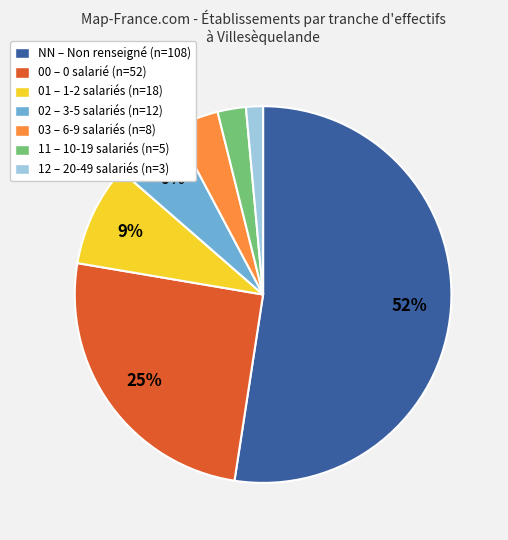

Which has a higher value, 11 or 03?

03